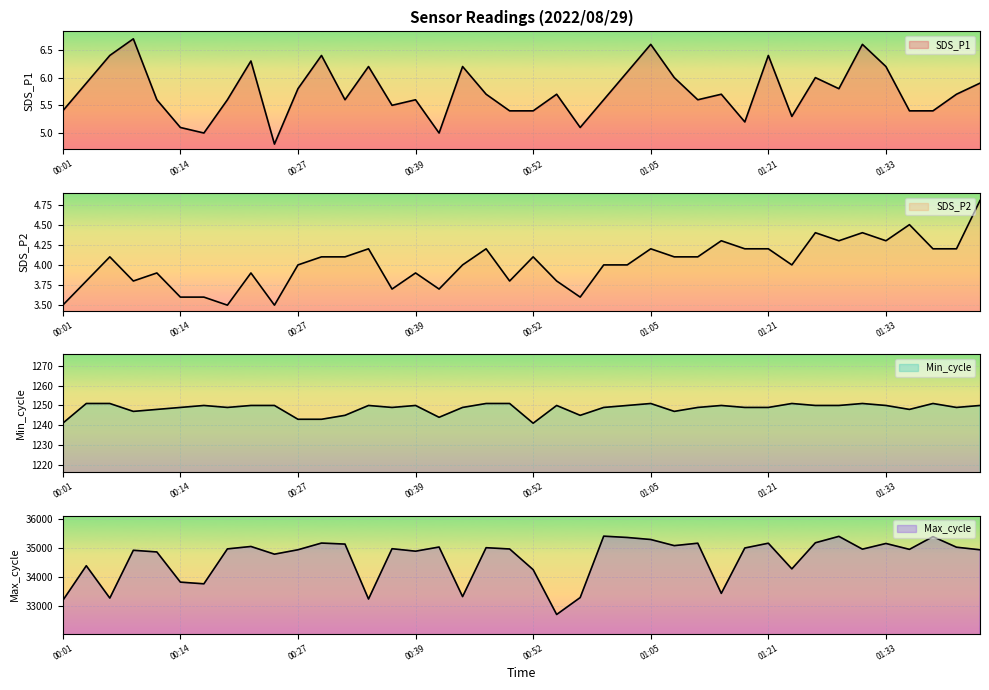

What is the minimum value shown in the chart?

3.5